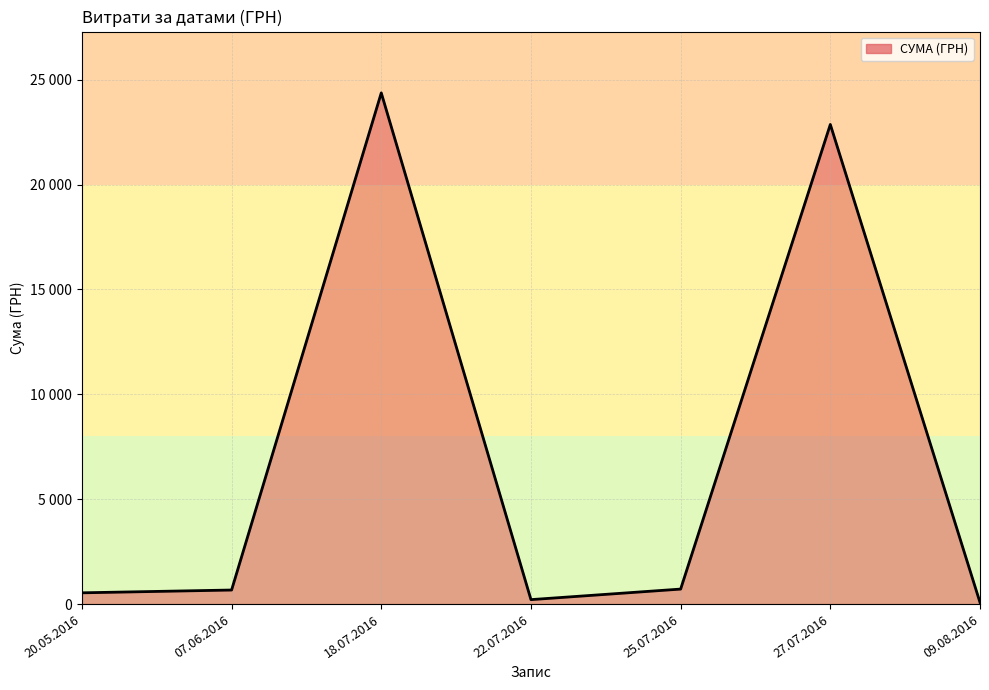

List the labels in order of value, smallest first.

09.08.2016, 22.07.2016, 20.05.2016, 07.06.2016, 25.07.2016, 27.07.2016, 18.07.2016